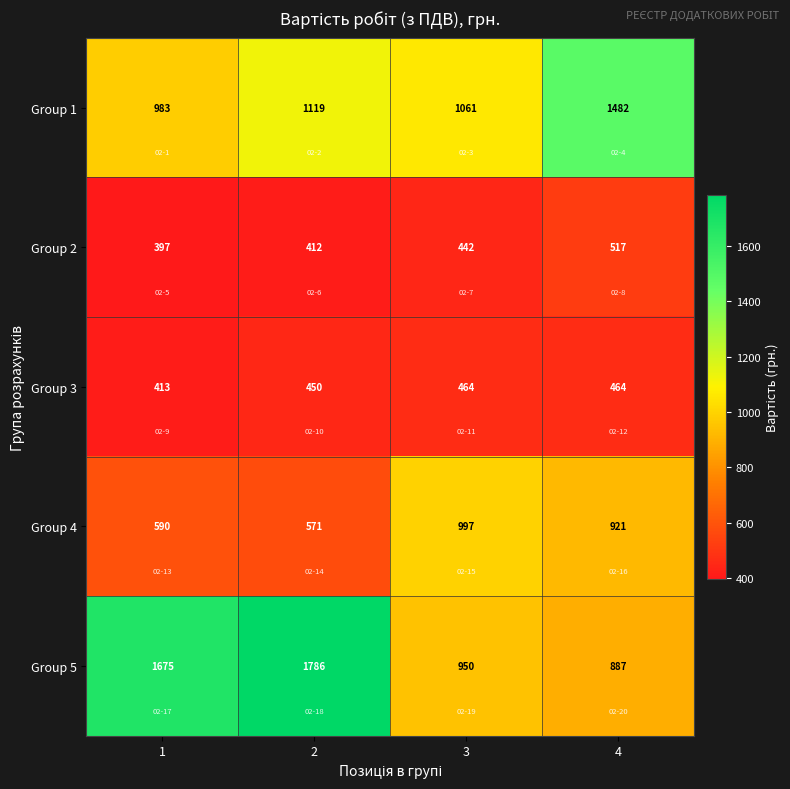

At which category is the sum across all series the highest?

2